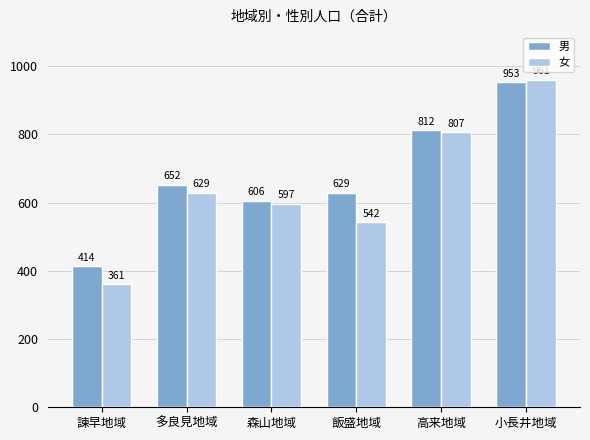

The 女 series shows 772 at 飯盛地域. True or false?

False